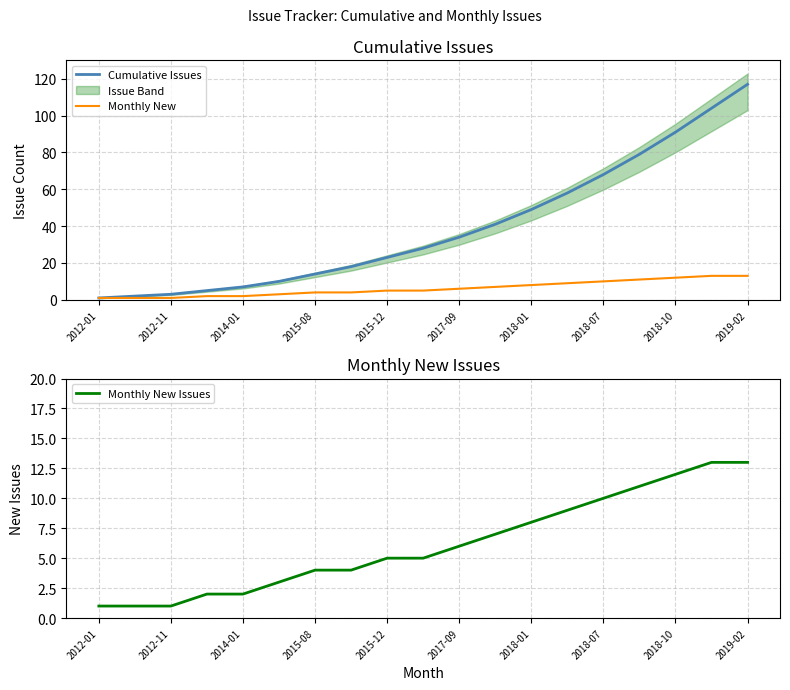

Reading left to right, list all the values displayed in this chart.

Cumulative Issues: 1	2	3	5	7	10	14	18	23	28	34	41	49	58	68	79	91	104	117
Monthly New: 1	1	1	2	2	3	4	4	5	5	6	7	8	9	10	11	12	13	13
Monthly New Issues: 1	1	1	2	2	3	4	4	5	5	6	7	8	9	10	11	12	13	13